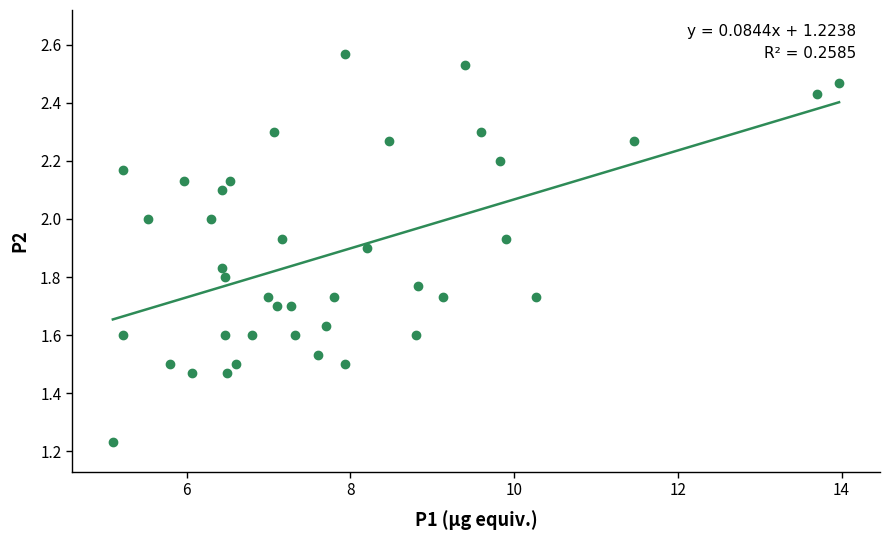

What is the range of Y values (max minus min)?

1.3